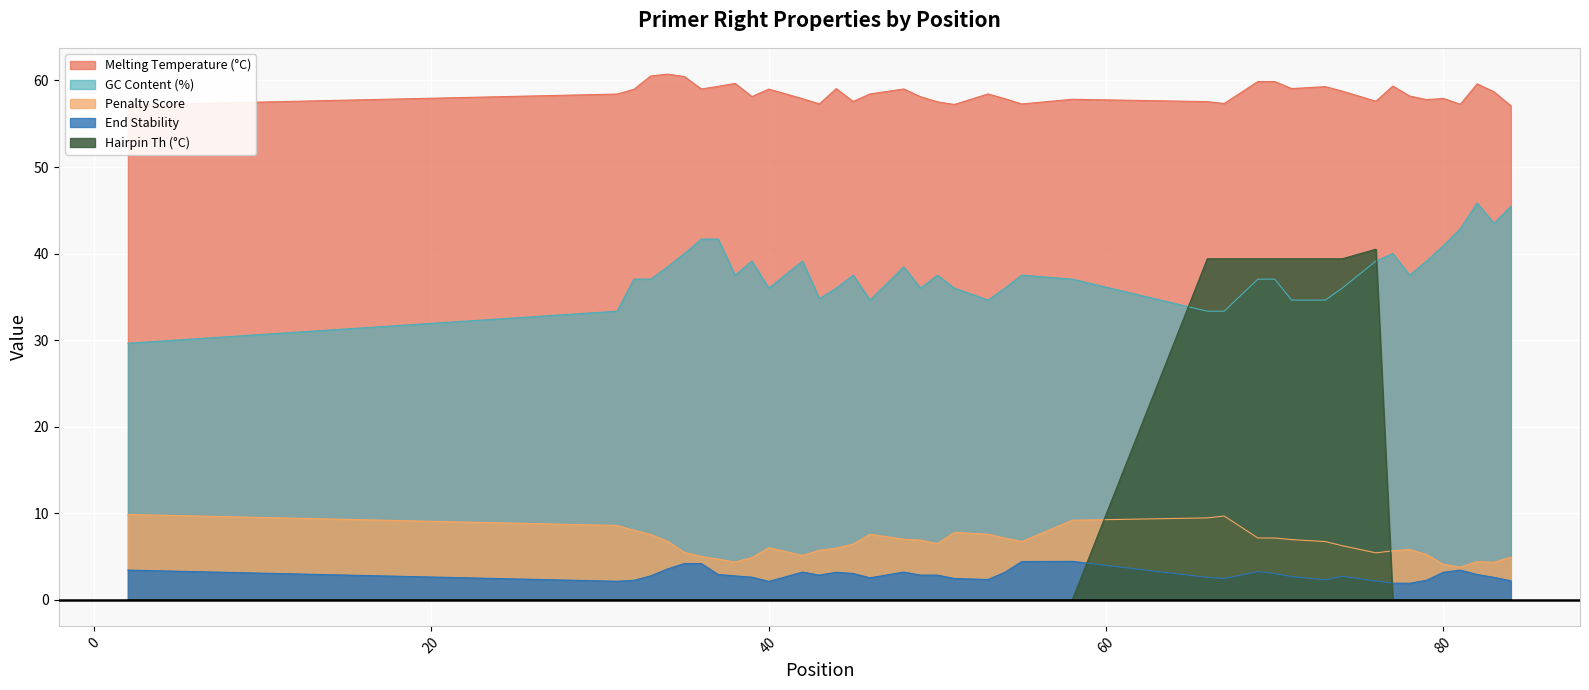

At how many categories does at least one series exceed 12?

40